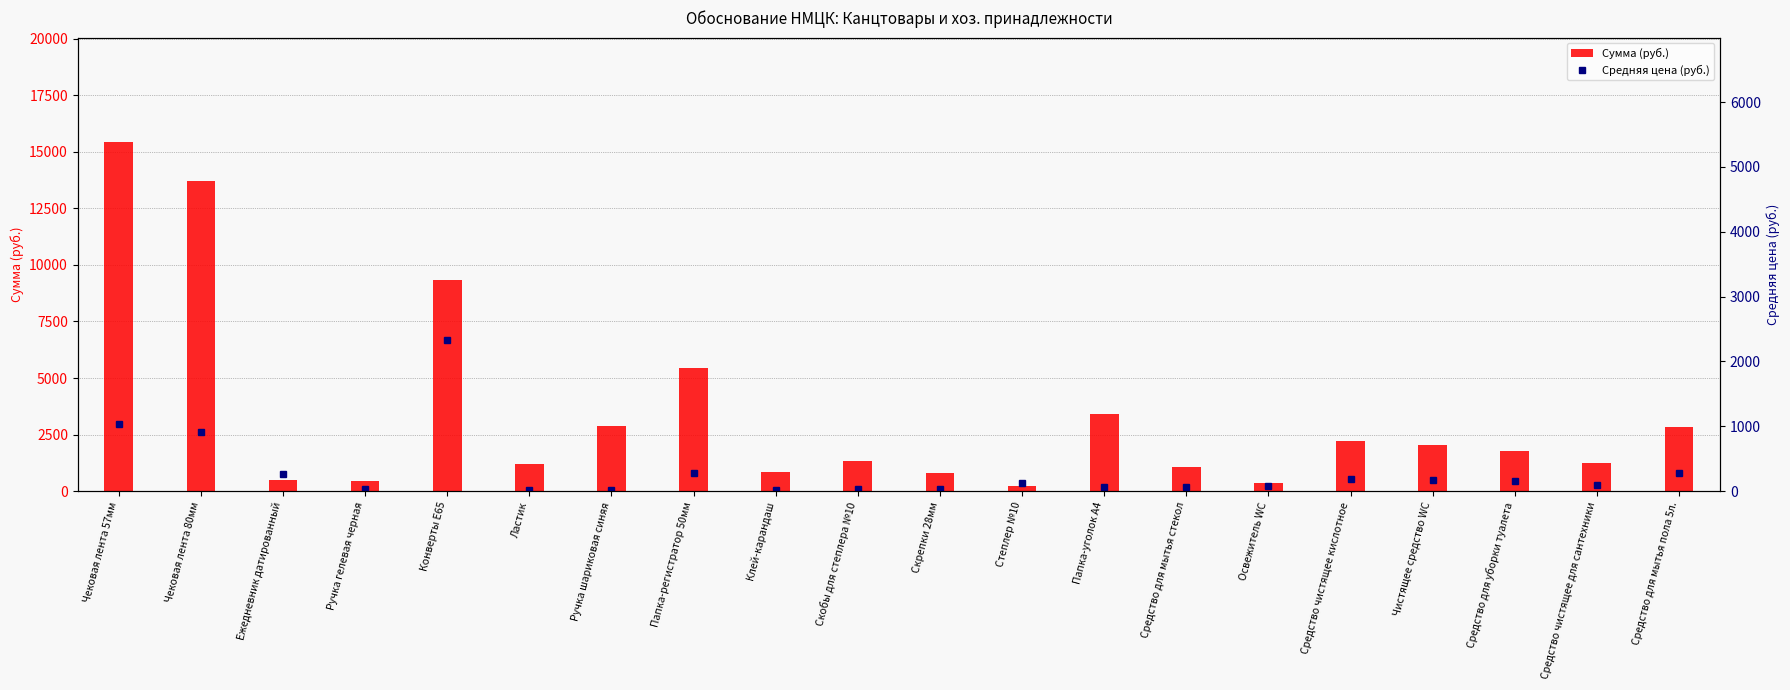

Reading left to right, transcribe all the data shown in this chart.

Сумма (руб.): Чековая лента 57мм=15420.6	Чековая лента 80мм=13714.8	Ежедневник датированный=513.7	Ручка гелевая черная=426.6	Конверты Е65=9326.6	Ластик=1212.6	Ручка шариковая синяя=2870.7	Папка-регистратор 50мм=5460.3	Клей-карандаш=826.1	Скобы для степлера №10=1323.3	Скрепки 28мм=807.7	Степлер №10=246.7	Папка-уголок А4=3422.3	Средство для мытья стекол=1066.7	Освежитель WC=347.4	Средство чистящее кислотное=2238.4	Чистящее средство WC=2054.2	Средство для уборки туалета=1793.7	Средство чистящее для сантехники=1229.8	Средство для мытья пола 5л.=2819.3
Средняя цена (руб.): Чековая лента 57мм=1028.0	Чековая лента 80мм=914.3	Ежедневник датированный=256.9	Ручка гелевая черная=35.5	Конверты Е65=2331.7	Ластик=20.2	Ручка шариковая синяя=14.3	Папка-регистратор 50мм=273.0	Клей-карандаш=20.6	Скобы для степлера №10=26.5	Скрепки 28мм=40.4	Степлер №10=123.3	Папка-уголок А4=68.5	Средство для мытья стекол=71.1	Освежитель WC=86.8	Средство чистящее кислотное=186.5	Чистящее средство WC=171.2	Средство для уборки туалета=149.5	Средство чистящее для сантехники=102.5	Средство для мытья пола 5л.=281.9